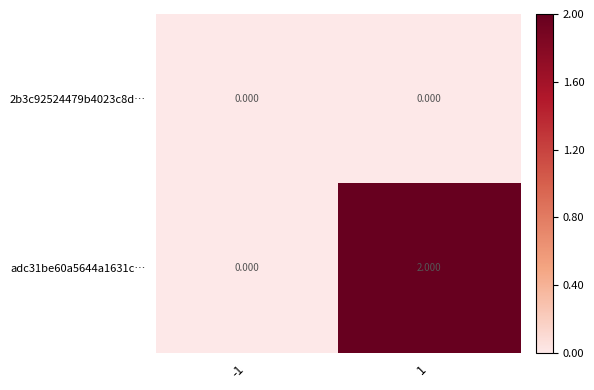

Which series has the largest total across all categories?

adc31be60a5644a1631c…